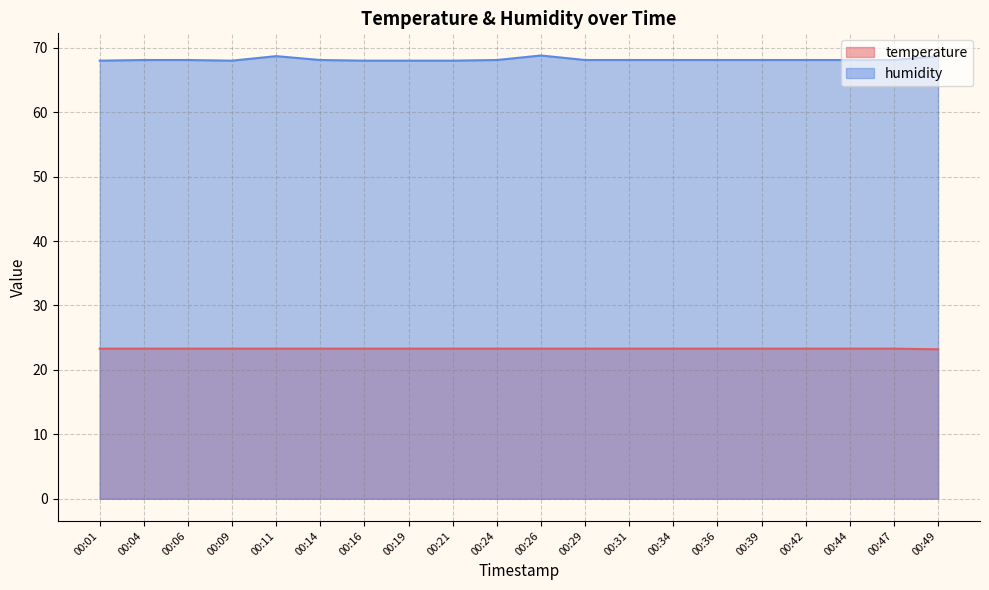

True or false: temperature and humidity intersect in this chart.

False